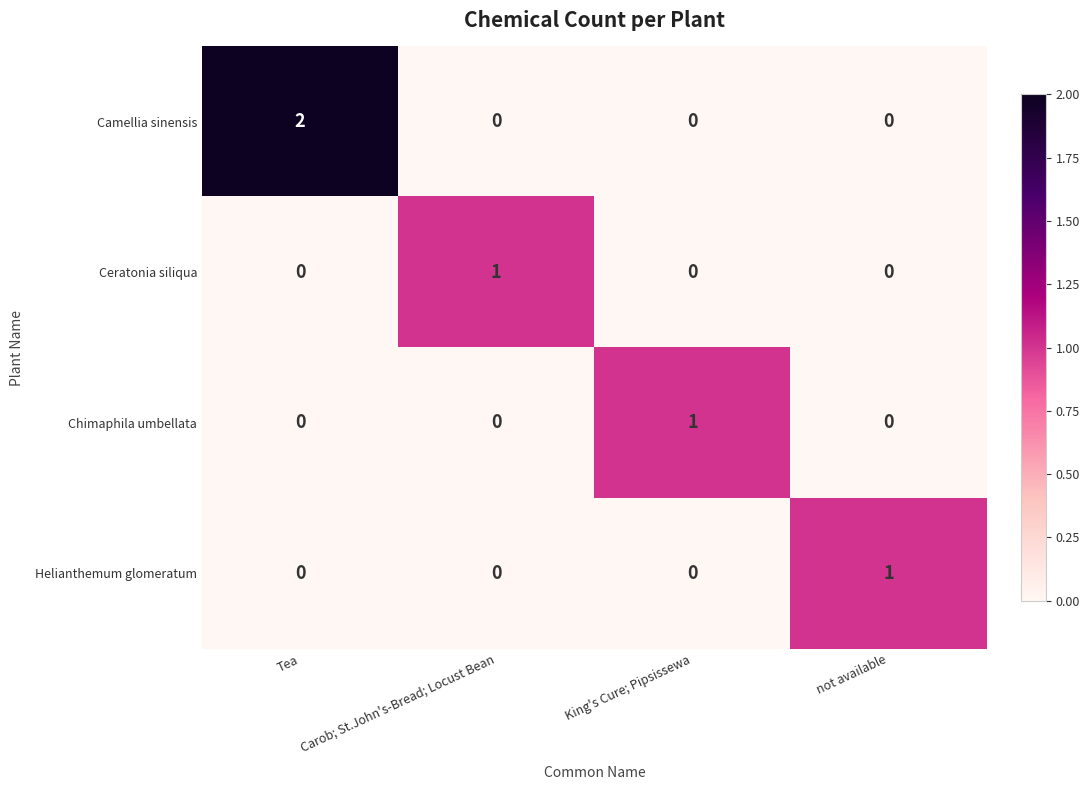

The value of Camellia sinensis at not available is 1. True or false?

False